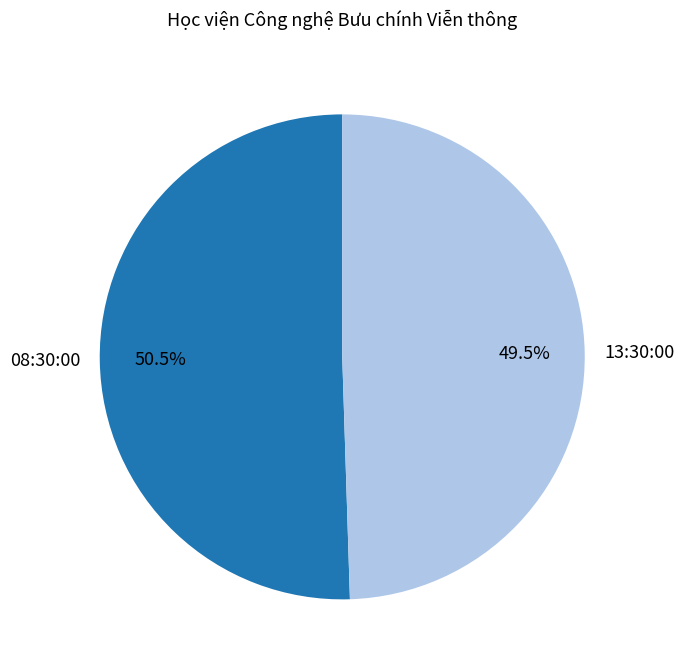

Which slice is the smallest?

13:30:00